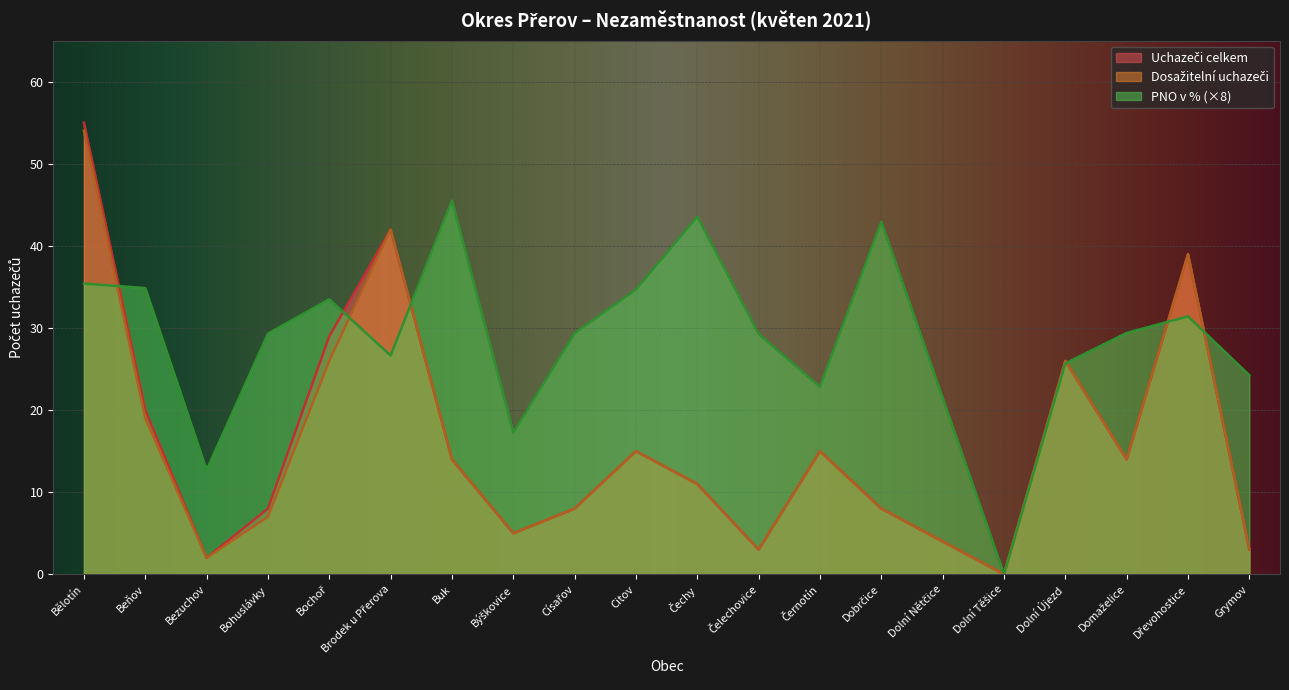

True or false: Uchazeči celkem and Dosažitelní uchazeči cross at least once.

False